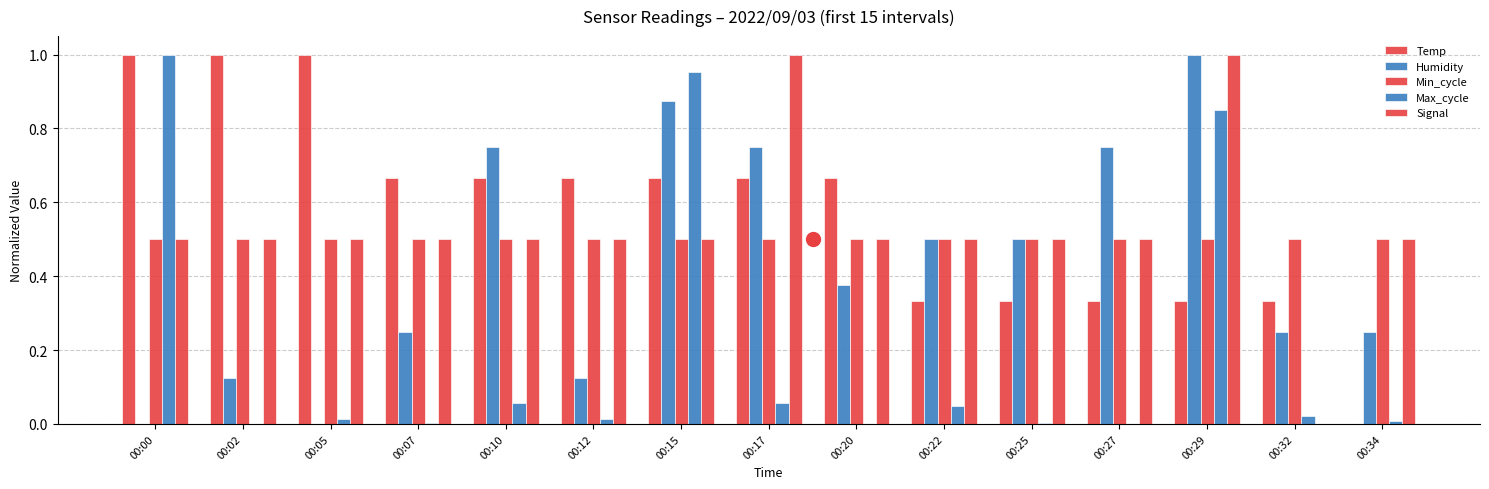

What is the maximum value for Signal?

1.0